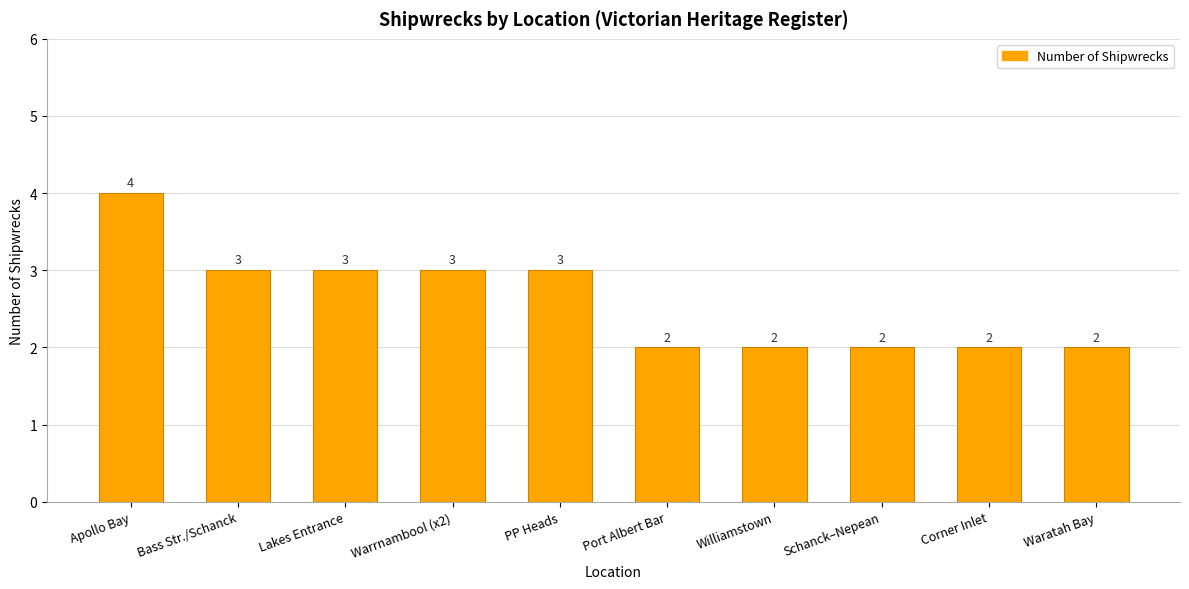

What is the approximate value at Waratah Bay?

2